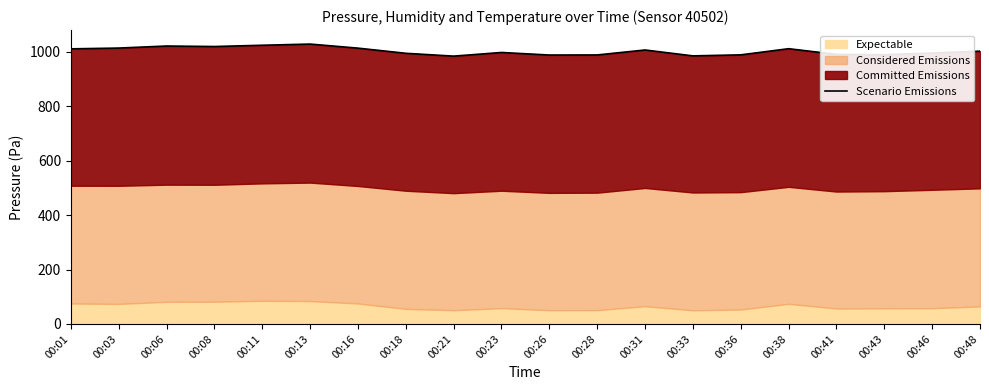

What is the sum of all values?

20053.8